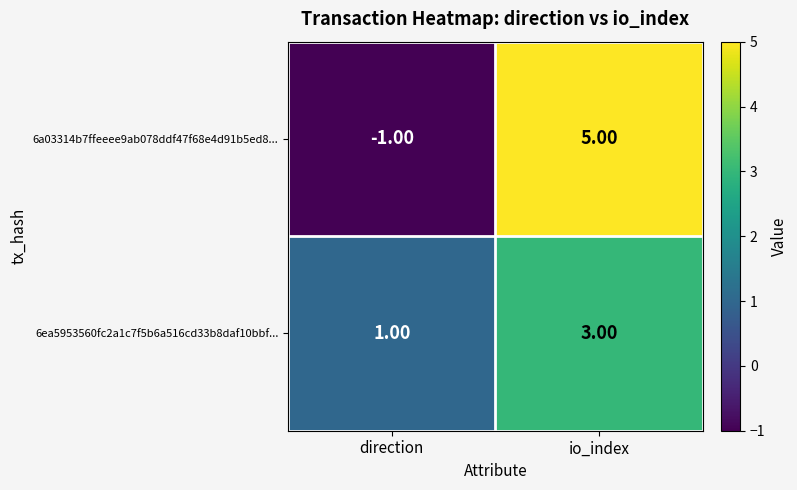

Which series changed the most between direction and io_index?

6a03314b7ffeeee9ab078ddf47f68e4d91b5ed8...